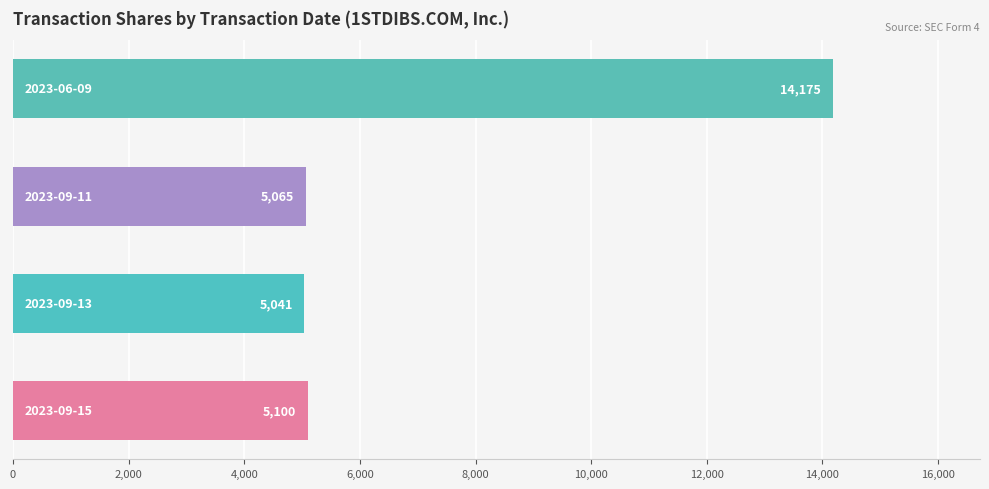

What is the minimum value shown in the chart?

5041